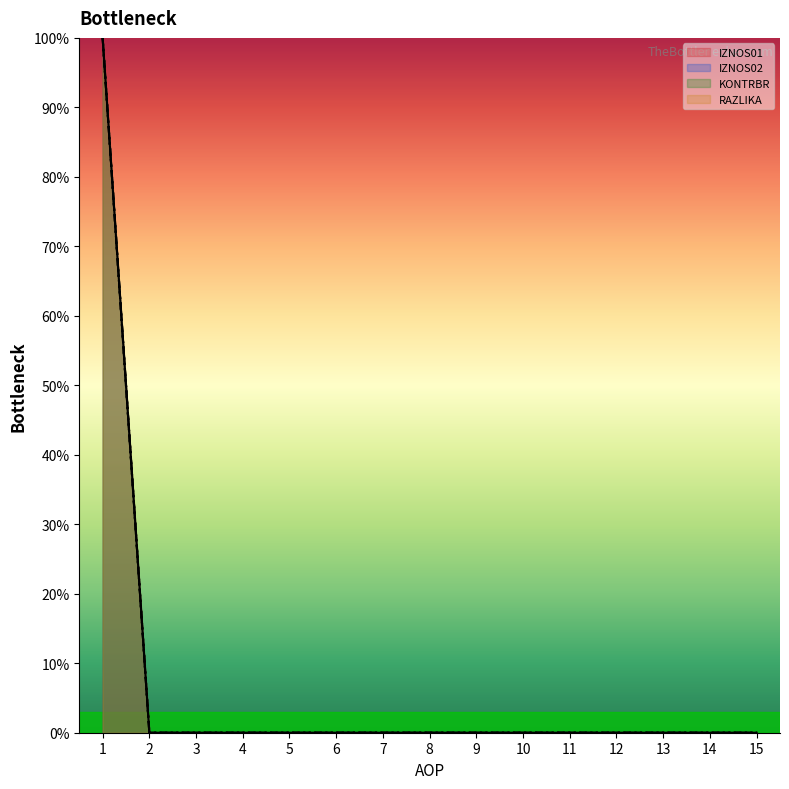

Which label corresponds to the smallest value in the chart?

2